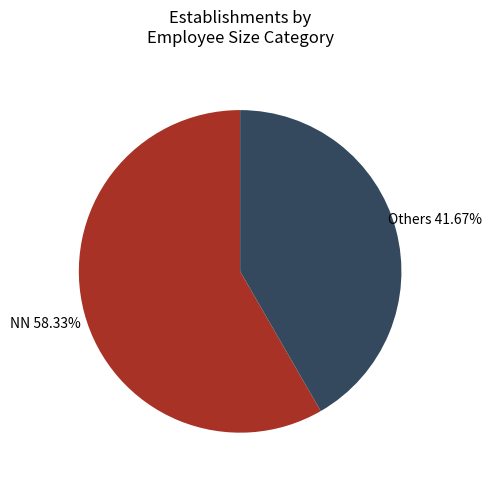

Does any single category account for the majority?

Yes